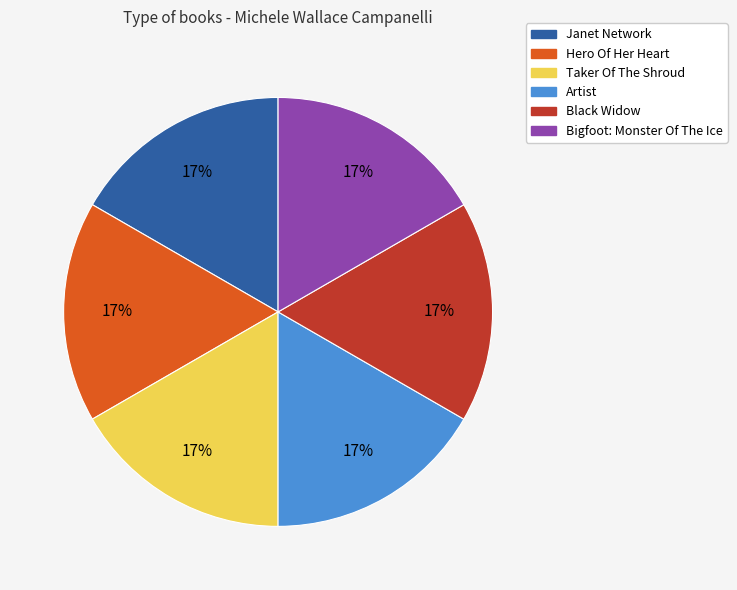

How many slices are in this pie chart?

6